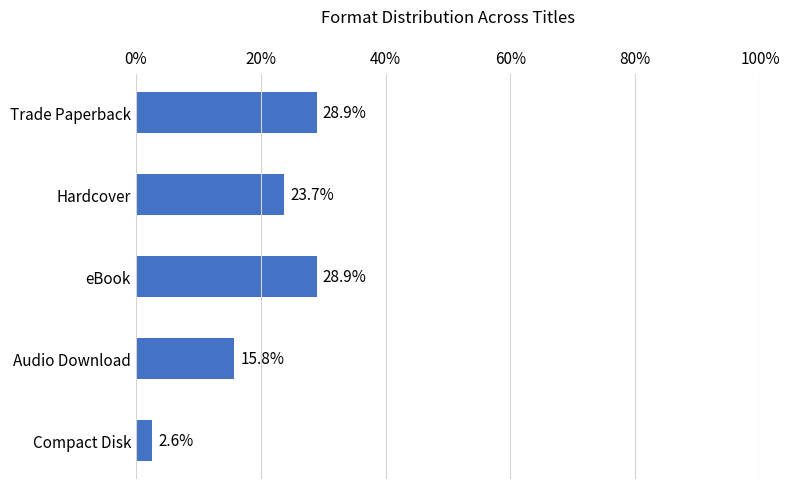

Are the bars horizontal?

Yes